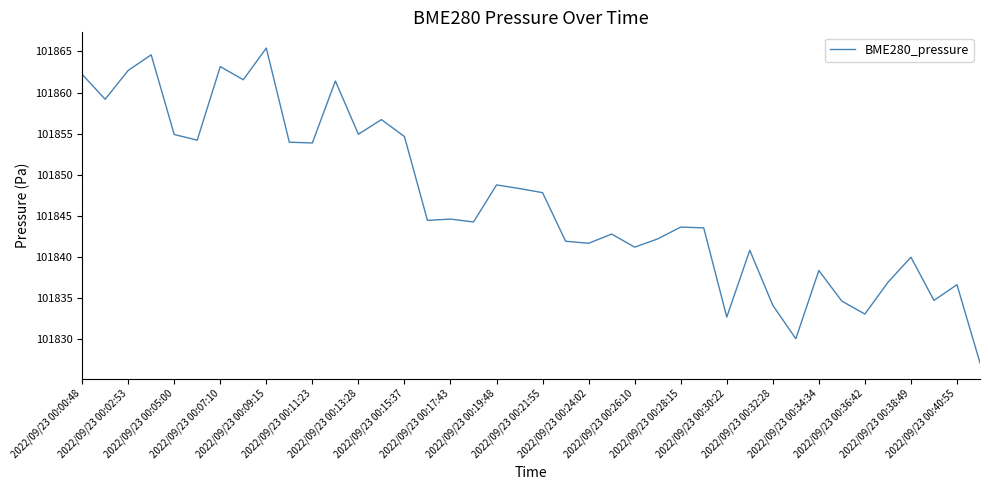

What is the greatest value displayed?

101865.4